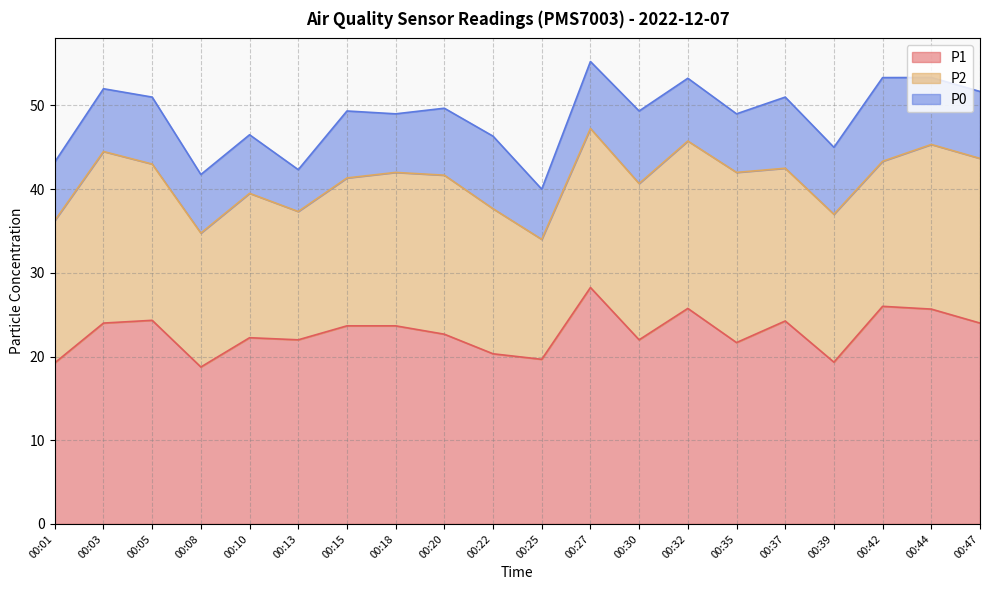

What is the minimum value shown in the chart?

5.0